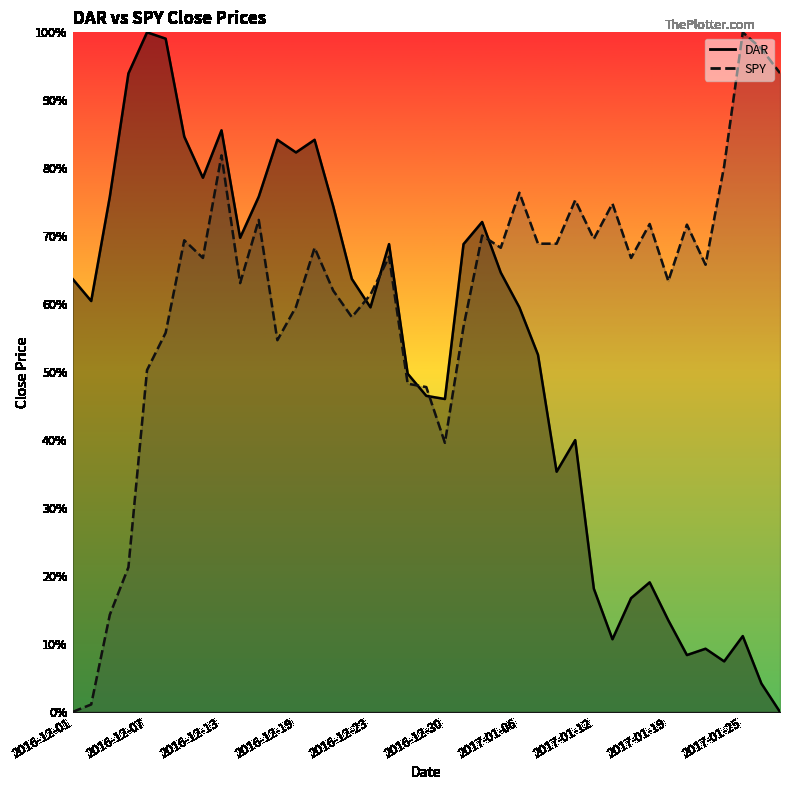

Reading right to left, extract all data points from this chart.

DAR: 2017-01-27=0.0	2017-01-26=0.0	2017-01-25=0.1	2017-01-24=0.1	2017-01-23=0.1	2017-01-20=0.1	2017-01-19=0.1	2017-01-18=0.2	2017-01-17=0.2	2017-01-13=0.1	2017-01-12=0.2	2017-01-11=0.4	2017-01-10=0.4	2017-01-09=0.5	2017-01-06=0.6	2017-01-05=0.6	2017-01-04=0.7	2017-01-03=0.7	2016-12-30=0.5	2016-12-29=0.5	2016-12-28=0.5	2016-12-27=0.7	2016-12-23=0.6	2016-12-22=0.6	2016-12-21=0.7	2016-12-20=0.8	2016-12-19=0.8	2016-12-16=0.8	2016-12-15=0.8	2016-12-14=0.7	2016-12-13=0.9	2016-12-12=0.8	2016-12-09=0.8	2016-12-08=1.0	2016-12-07=1.0	2016-12-06=0.9	2016-12-05=0.8	2016-12-02=0.6	2016-12-01=0.6
SPY: 2017-01-27=0.9	2017-01-26=1.0	2017-01-25=1.0	2017-01-24=0.8	2017-01-23=0.7	2017-01-20=0.7	2017-01-19=0.6	2017-01-18=0.7	2017-01-17=0.7	2017-01-13=0.7	2017-01-12=0.7	2017-01-11=0.8	2017-01-10=0.7	2017-01-09=0.7	2017-01-06=0.8	2017-01-05=0.7	2017-01-04=0.7	2017-01-03=0.6	2016-12-30=0.4	2016-12-29=0.5	2016-12-28=0.5	2016-12-27=0.7	2016-12-23=0.6	2016-12-22=0.6	2016-12-21=0.6	2016-12-20=0.7	2016-12-19=0.6	2016-12-16=0.5	2016-12-15=0.7	2016-12-14=0.6	2016-12-13=0.8	2016-12-12=0.7	2016-12-09=0.7	2016-12-08=0.6	2016-12-07=0.5	2016-12-06=0.2	2016-12-05=0.1	2016-12-02=0.0	2016-12-01=0.0